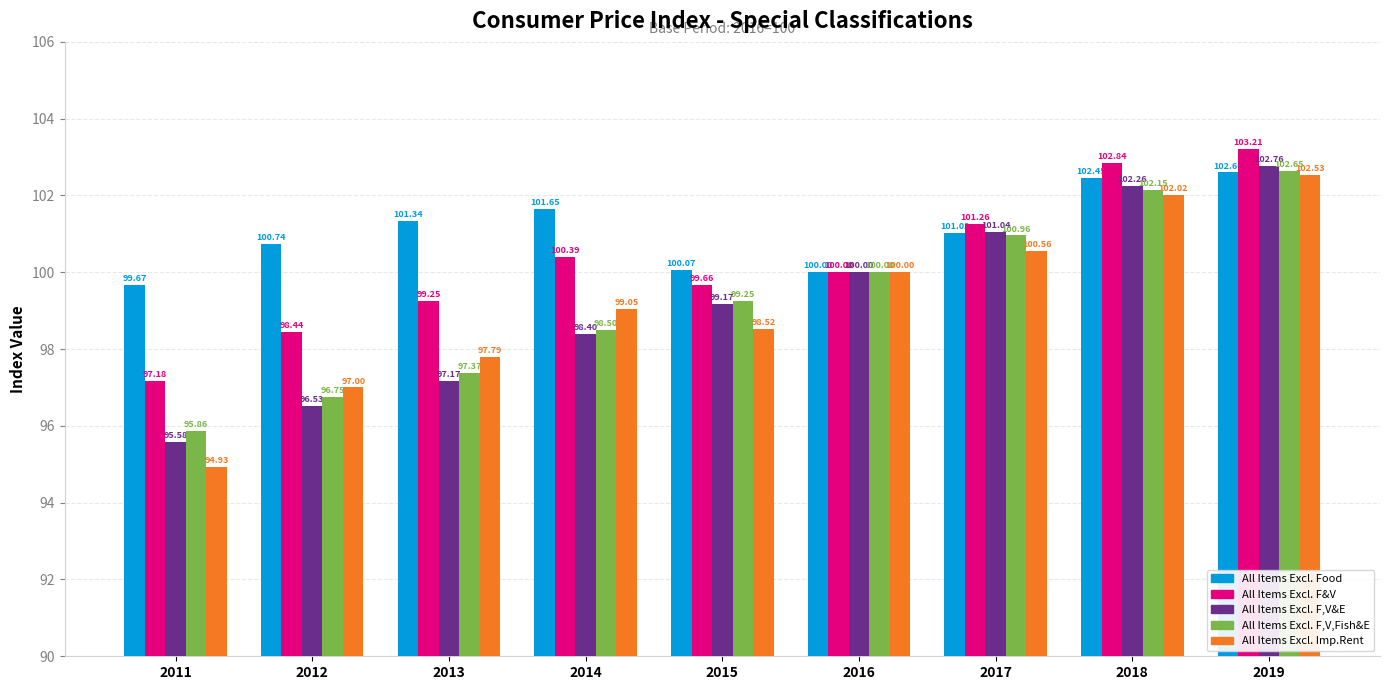

How many data points in All Items Excl. Imp.Rent are less than 99?

4